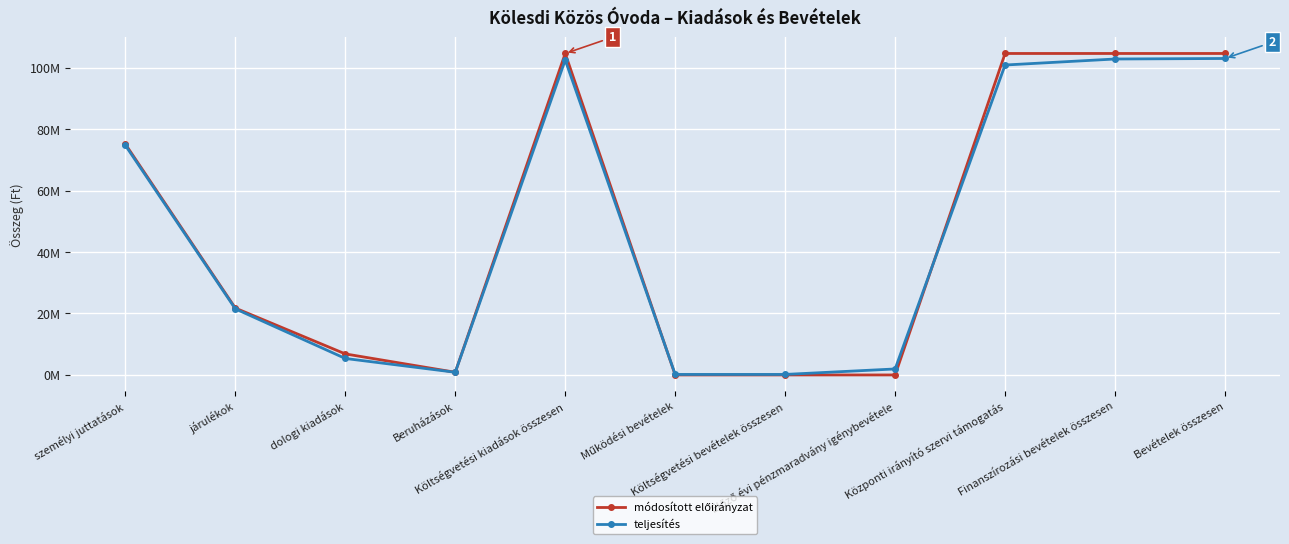

Does the chart have visible grid lines?

Yes